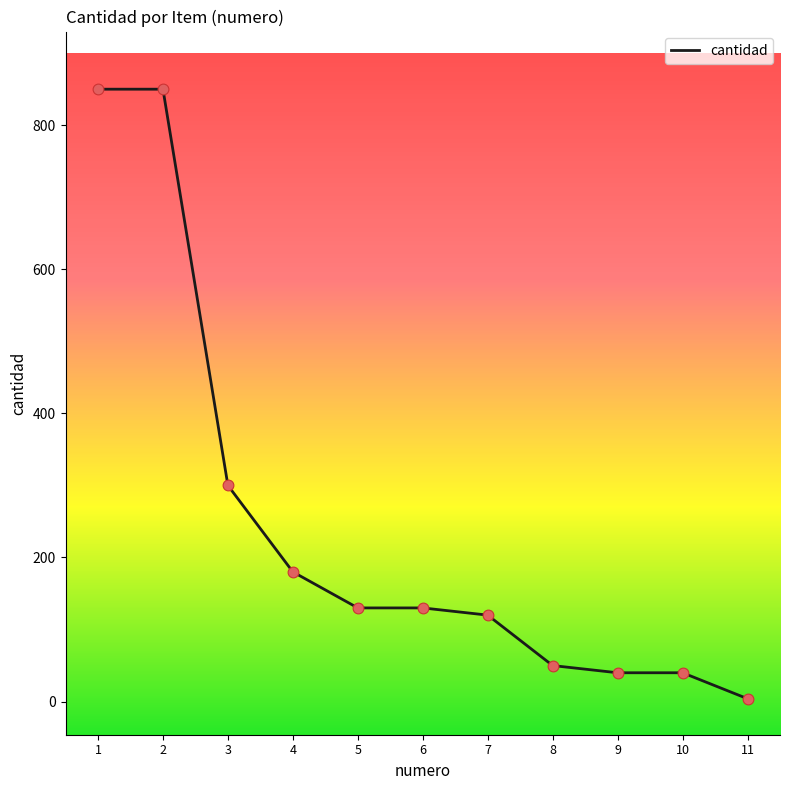

What is the ratio of the value at 4 to the value at 11?

45.0